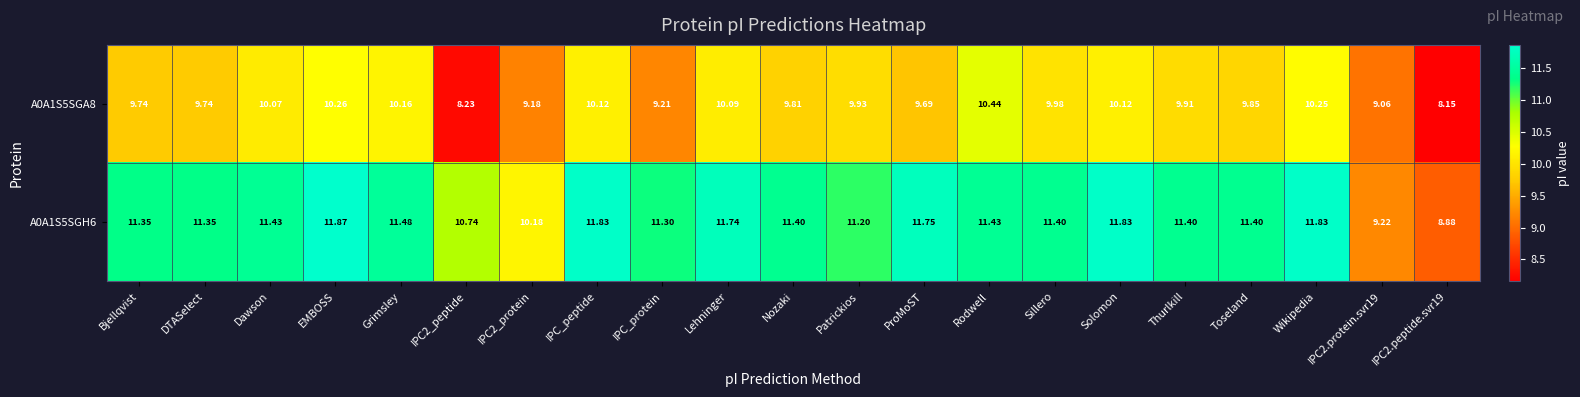

Where does the A0A1S5SGH6 series first go above 11?

Bjellqvist